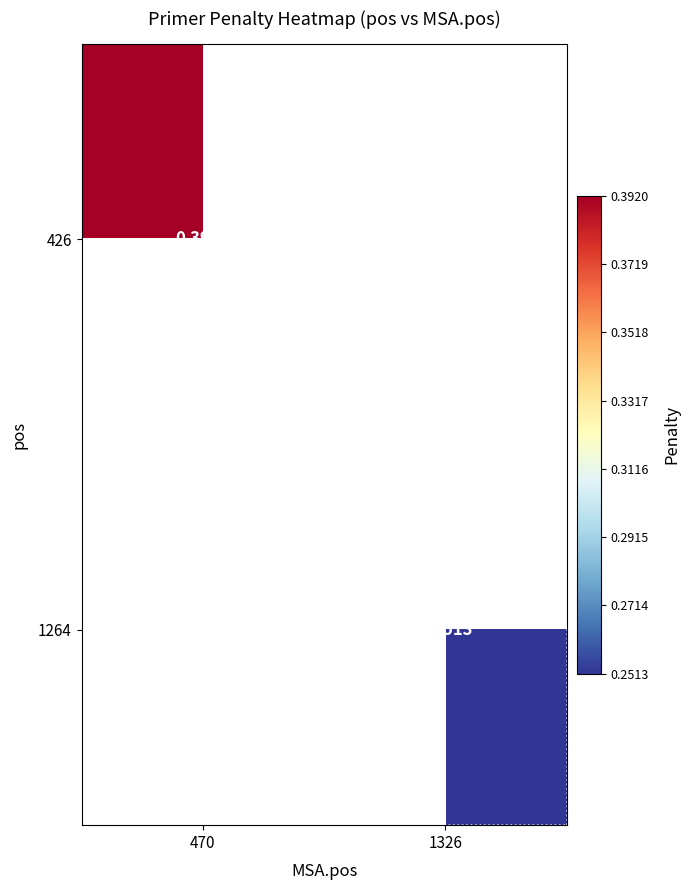

Which series has the largest range (max minus min)?

426